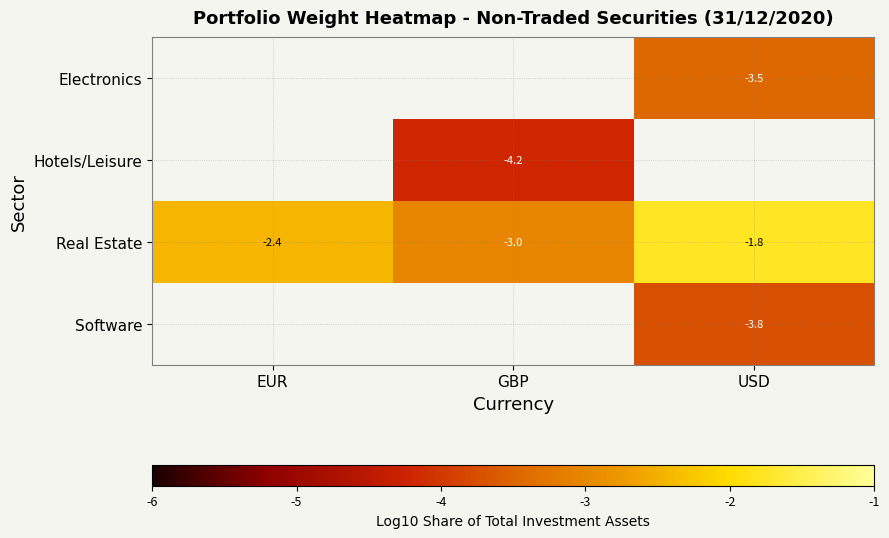

What is the minimum value shown in the chart?

-4.2